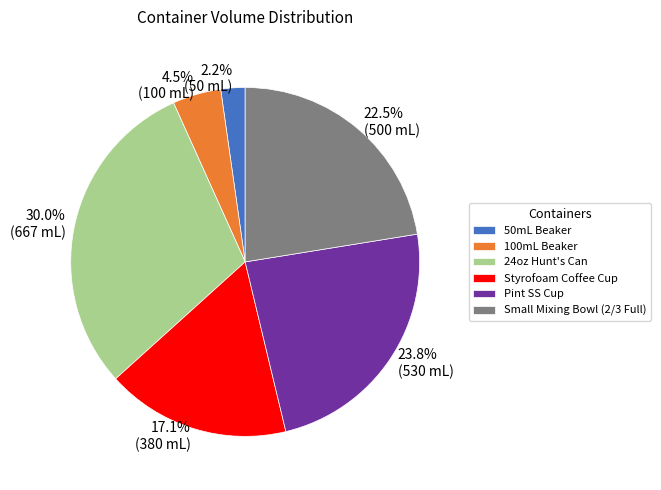

Is Small Mixing Bowl (2/3 Full) the majority of the pie?

No